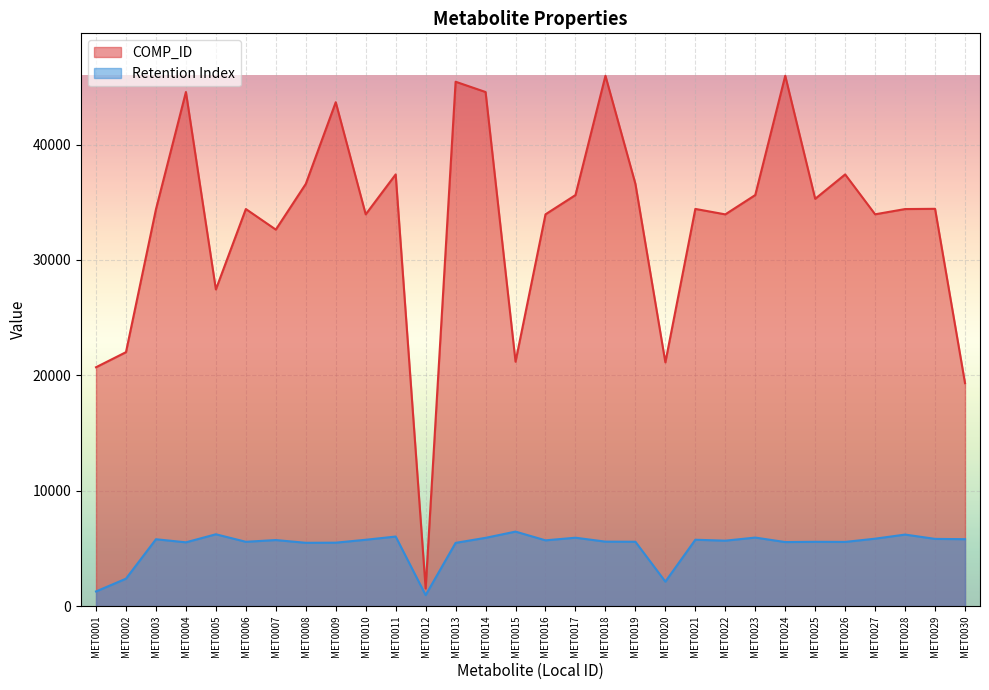

List the labels in order of COMP_ID value, smallest first.

MET0012, MET0030, MET0001, MET0020, MET0015, MET0002, MET0005, MET0007, MET0022, MET0010, MET0016, MET0027, MET0003, MET0028, MET0006, MET0021, MET0029, MET0025, MET0017, MET0023, MET0008, MET0019, MET0026, MET0011, MET0009, MET0014, MET0004, MET0013, MET0018, MET0024